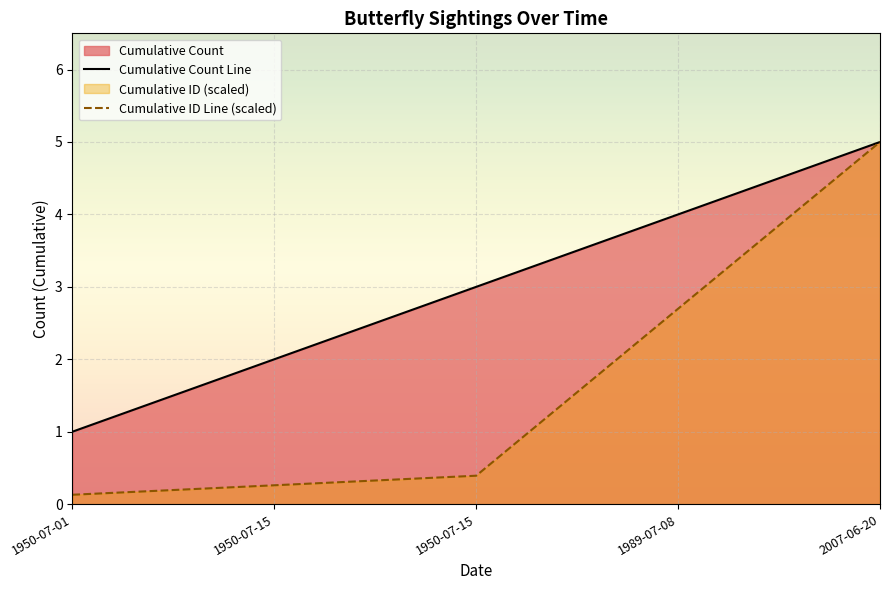

What is the label of the 2nd point from the right?

1989-07-08